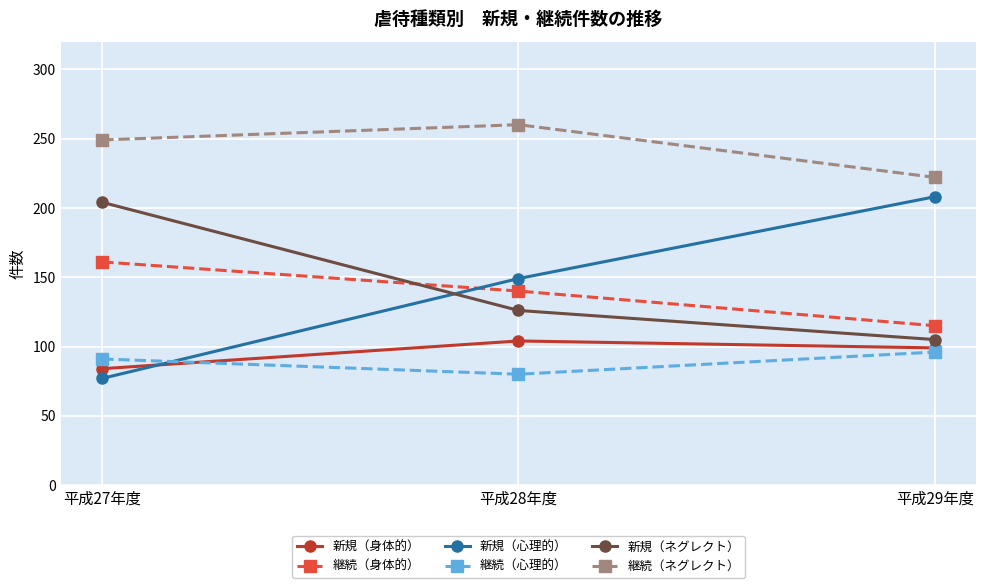

True or false: 継続（身体的） has a value of 161 at 平成27年度.

True